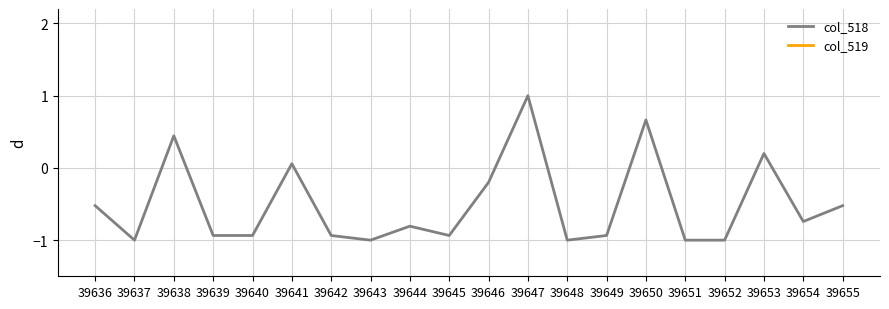

What are all the series names shown in the legend?

col_518, col_519